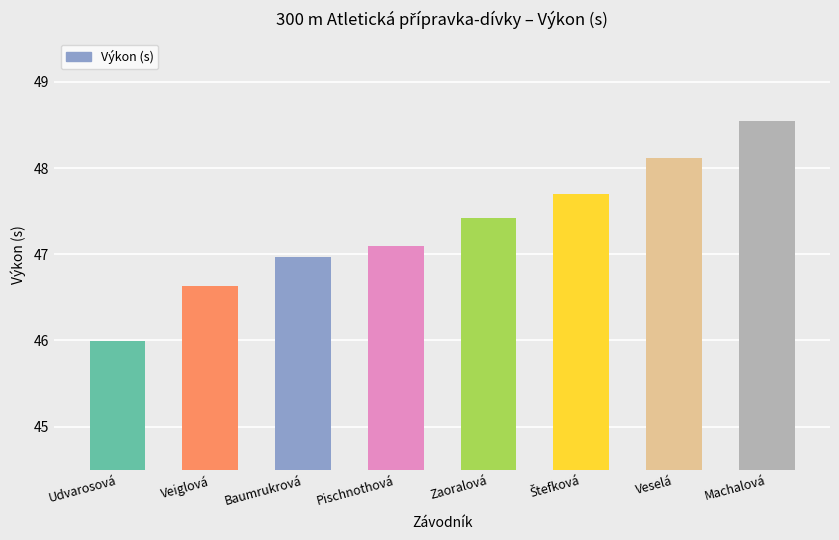

What is the sum of all values?

378.5